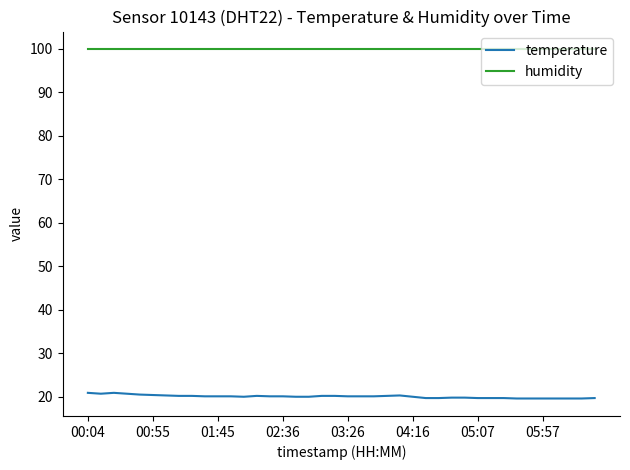

At how many categories does at least one series exceed 79?

40